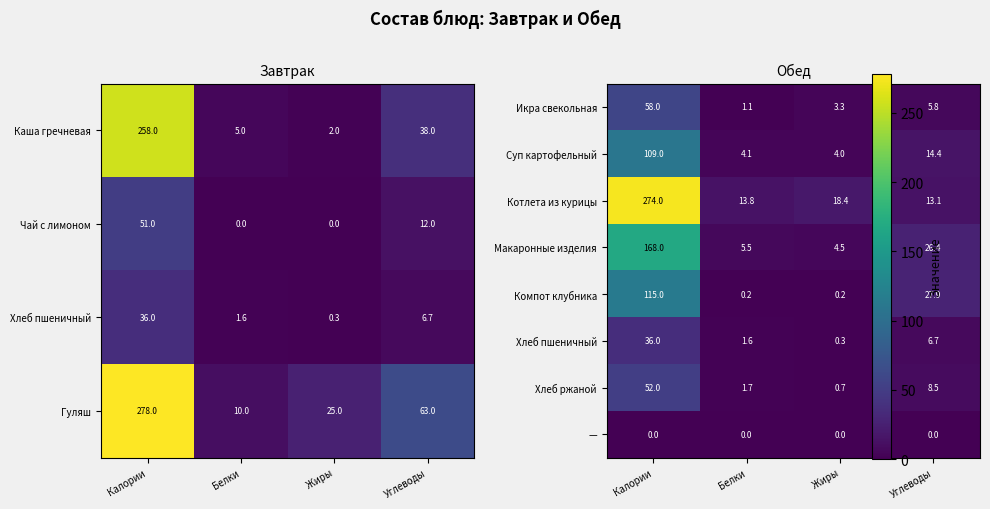

How many Чай с лимоном values are between 0 and 51?

4